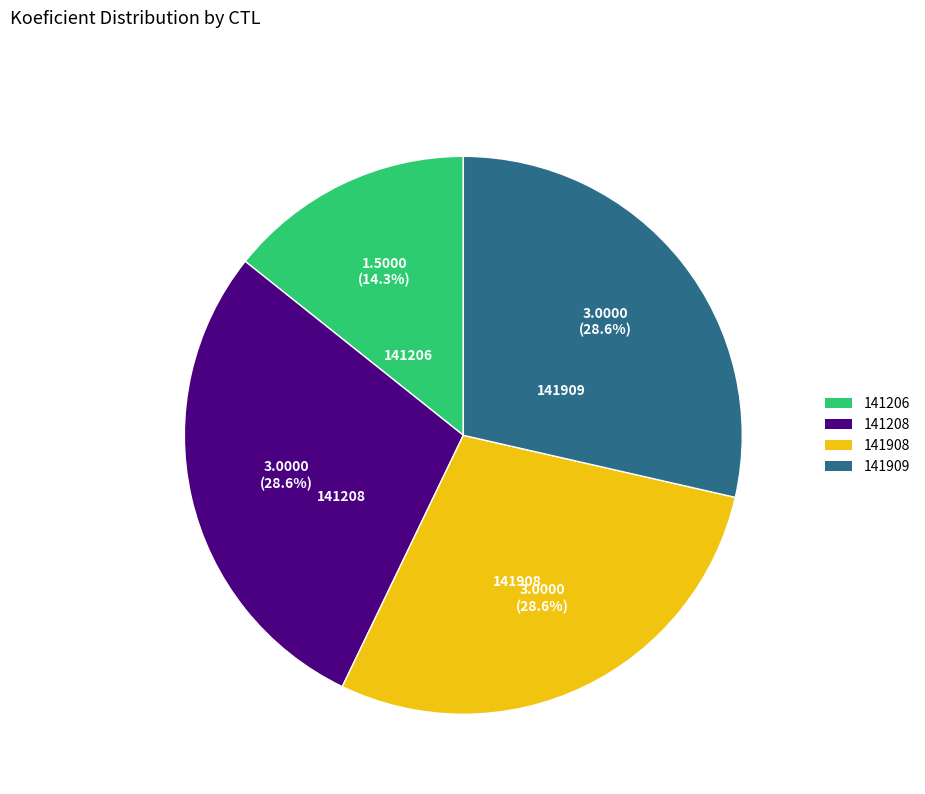

Is there any slice that represents more than half of the pie?

No